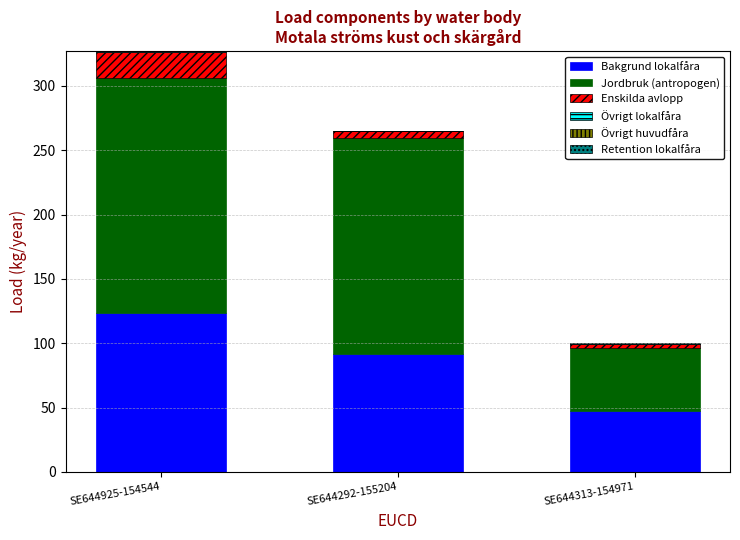

What is the sum of all Bakgrund lokalfåra values?

262.5